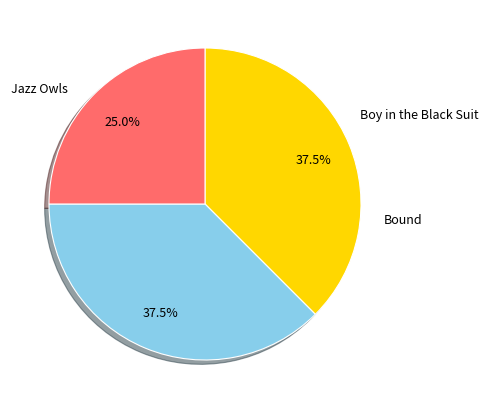

Count the number of slices in the pie.

3